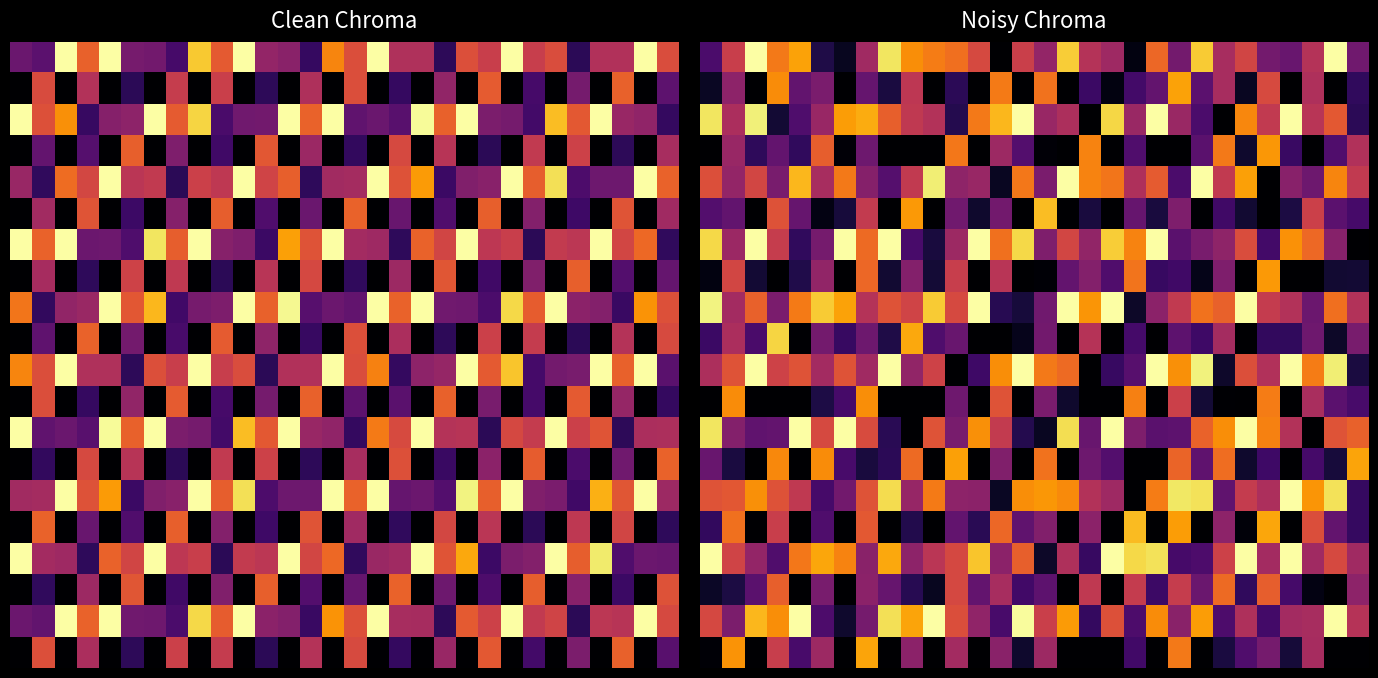

How many series are shown in this chart?

20